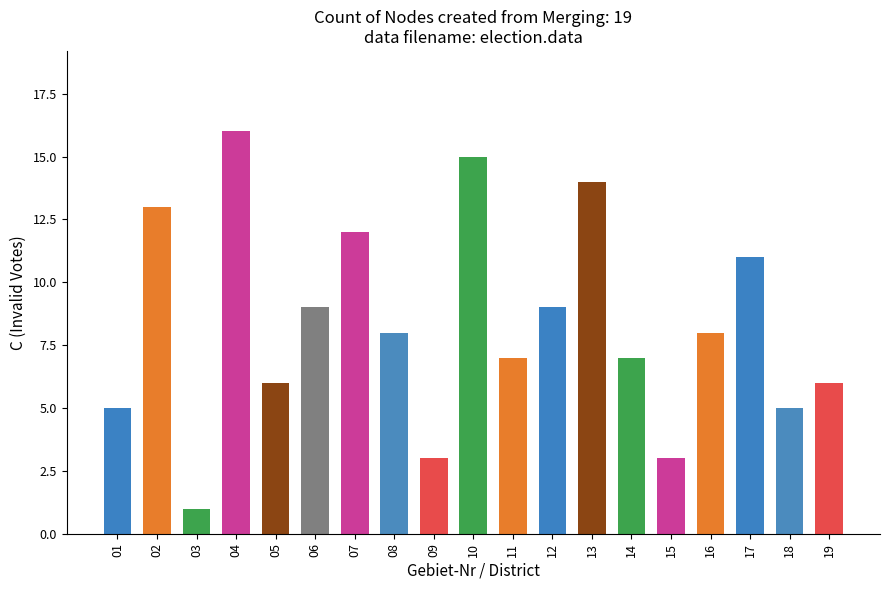

What is the value of the 2nd bar from the left?

13